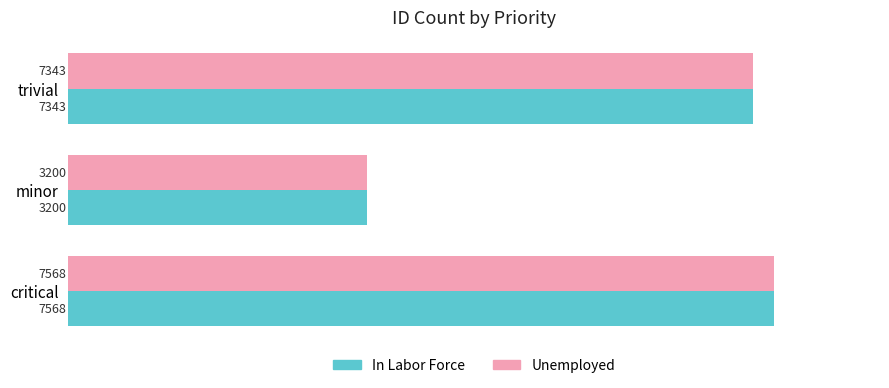

Is it true that In Labor Force equals 1078 at minor?

False